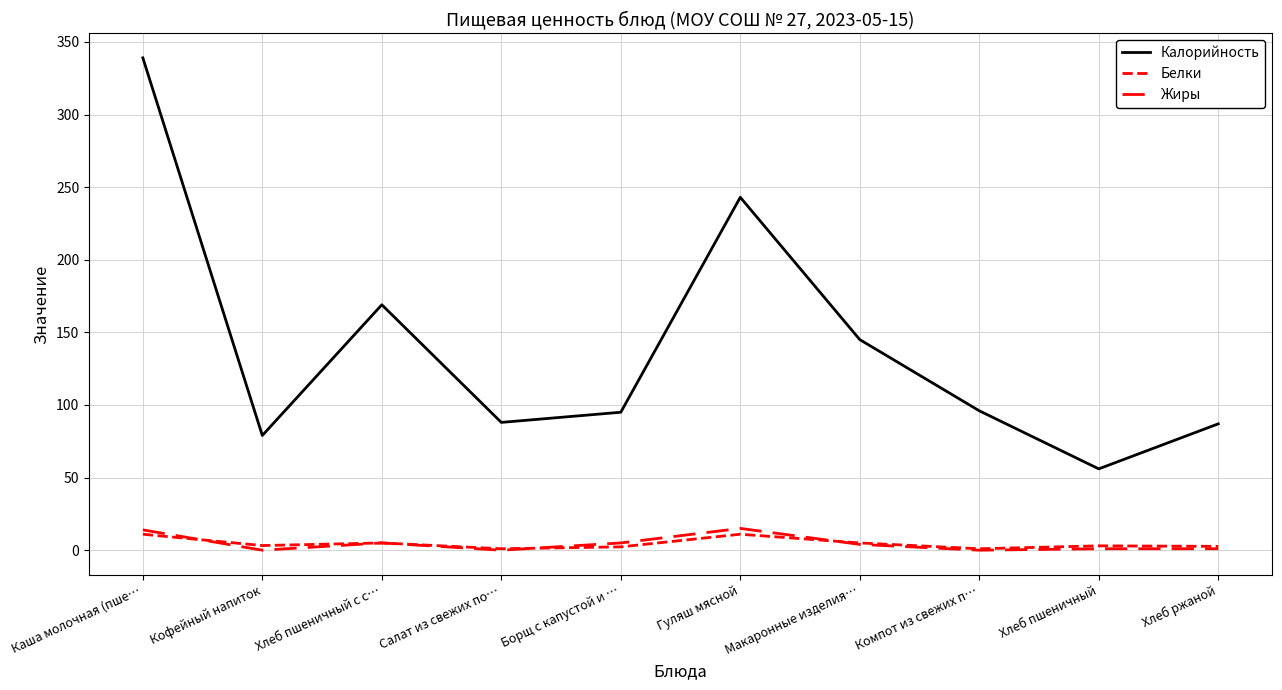

True or false: Белки has more than 1 points higher than both neighbors.

True